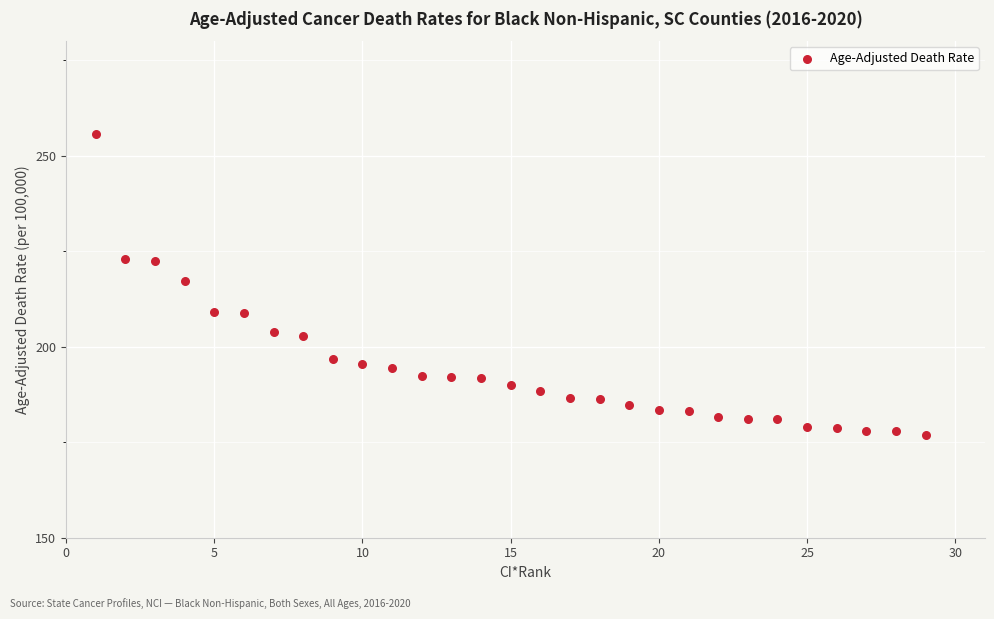

What is the range of X values (max minus min)?

28.0